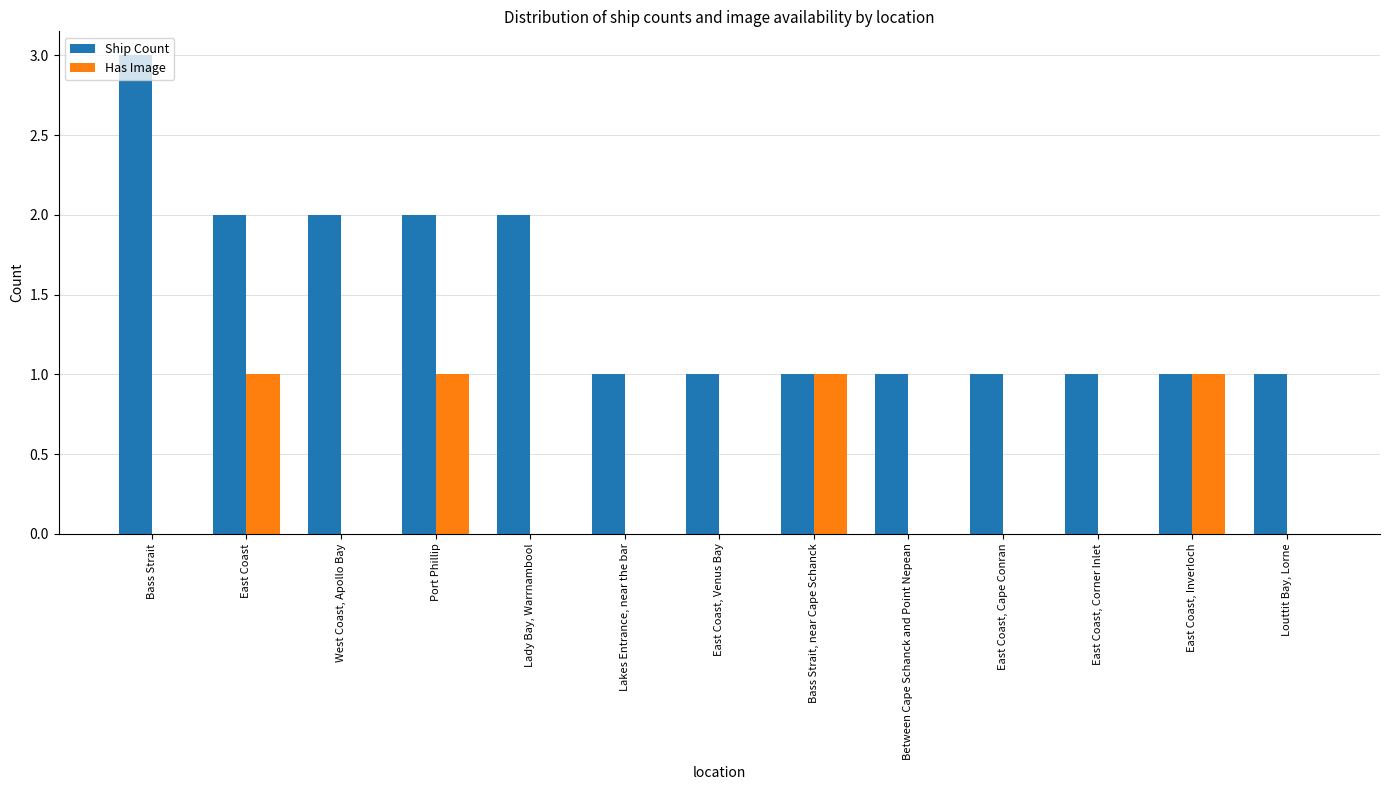

How many Has Image values are between 0 and 1?

13